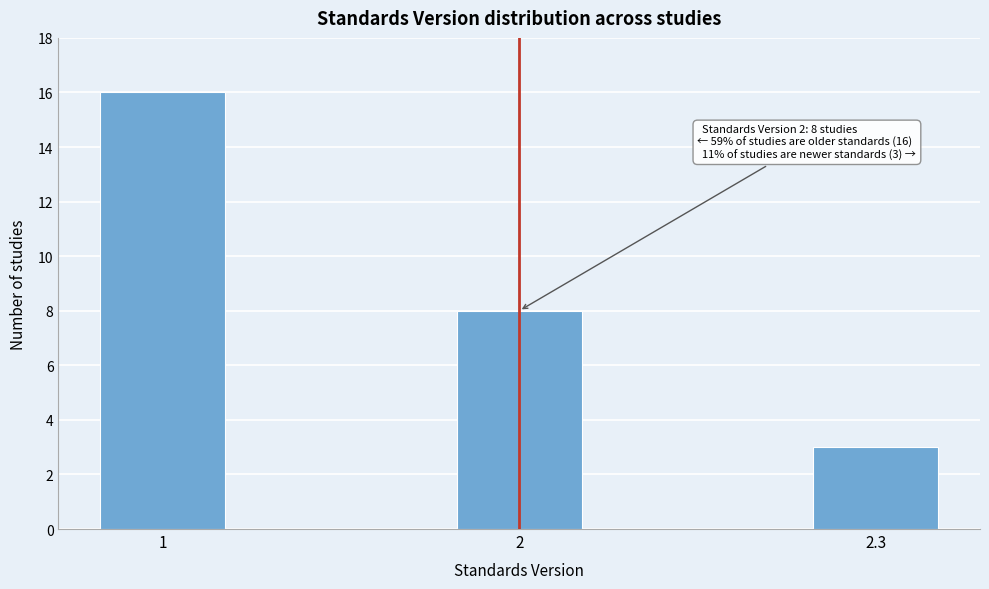

Reading right to left, extract all data points from this chart.

3	8	16